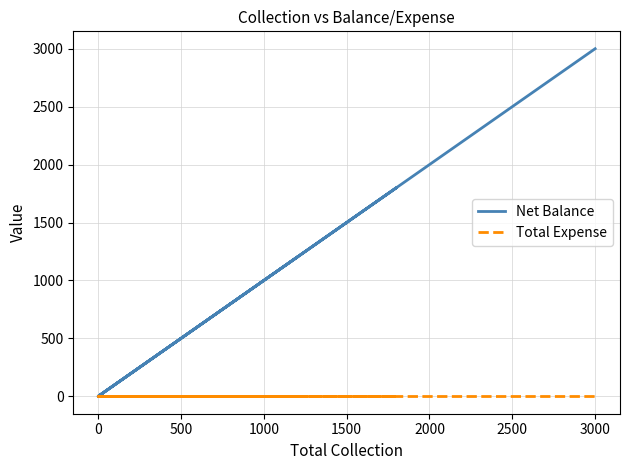

Reading left to right, transcribe all the data shown in this chart.

Net Balance: 1200	0	0	1800	0	3000
Total Expense: 0	0	0	0	0	0